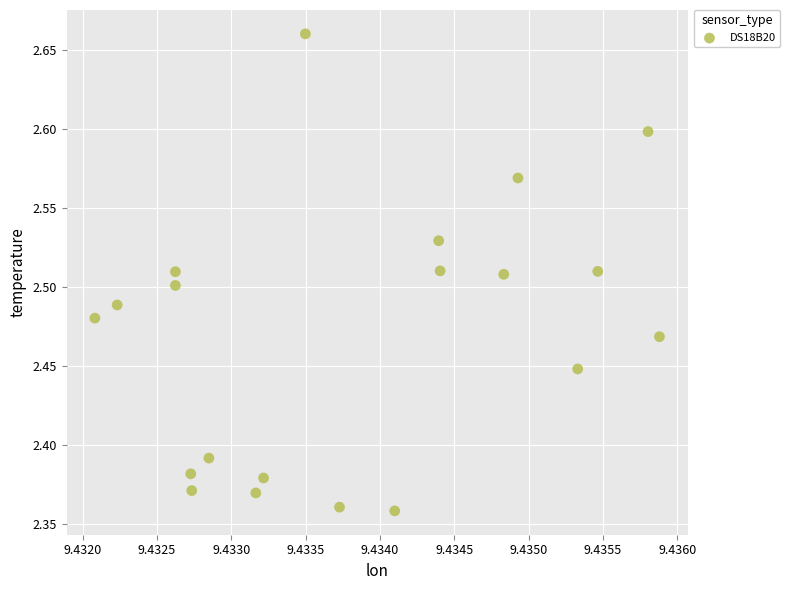

What is the range of Y values (max minus min)?

0.3